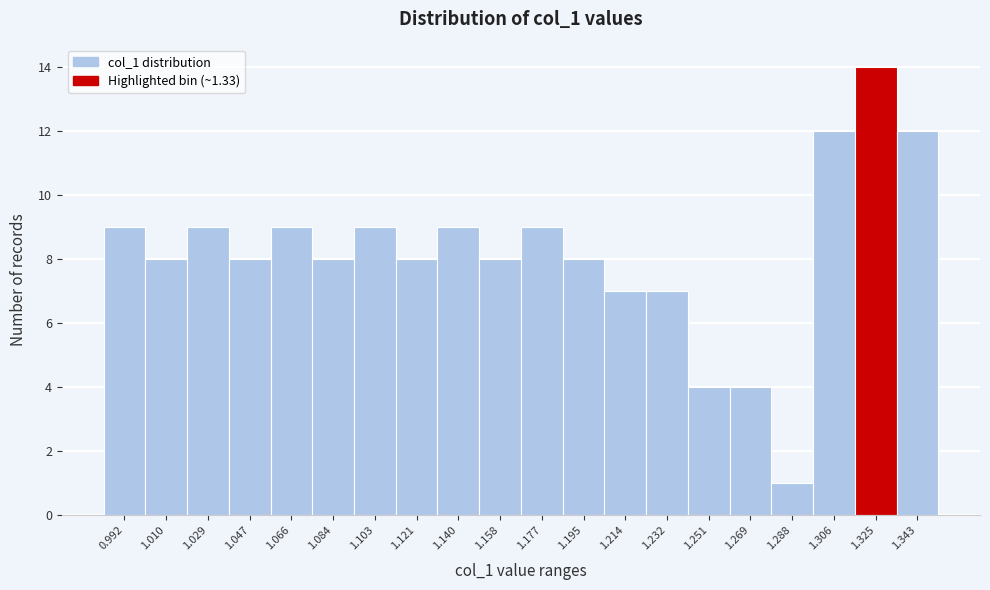

Reading right to left, extract all data points from this chart.

12	14	12	1	4	4	7	7	8	9	8	9	8	9	8	9	8	9	8	9